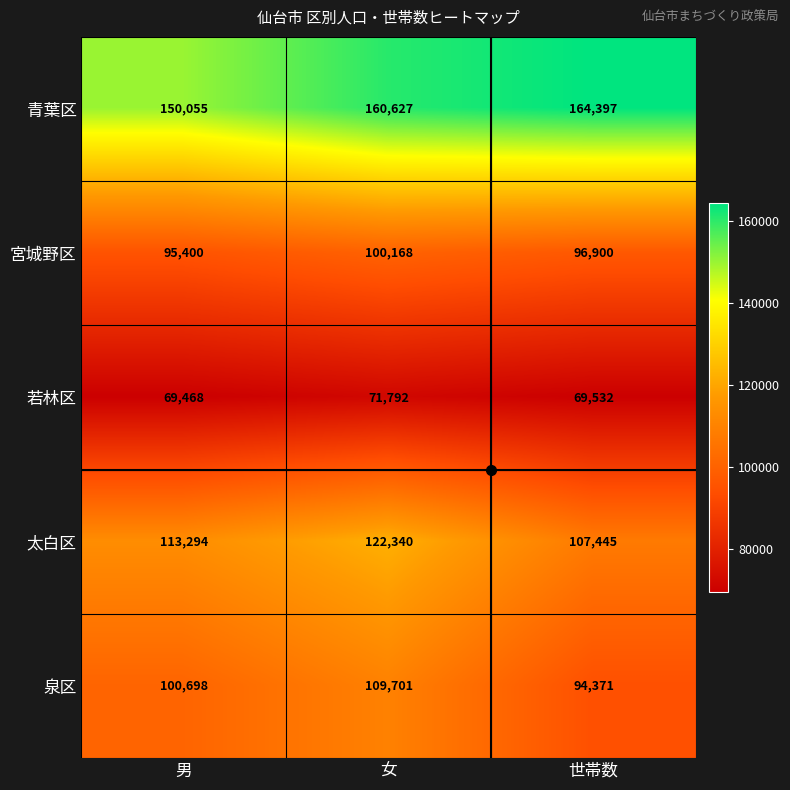

Which series changed the most between 女 and 世帯数?

泉区